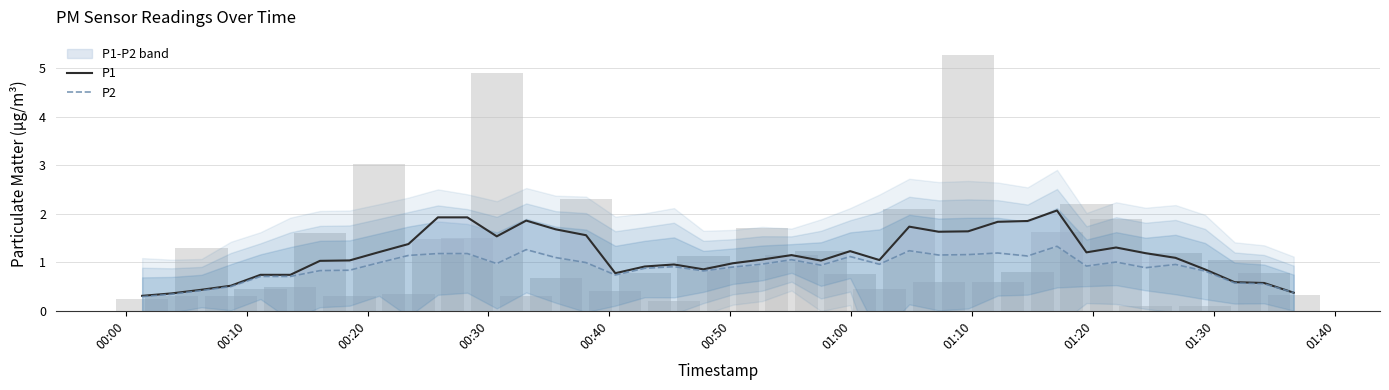

The value of P1 at 27 is 0.4. True or false?

False